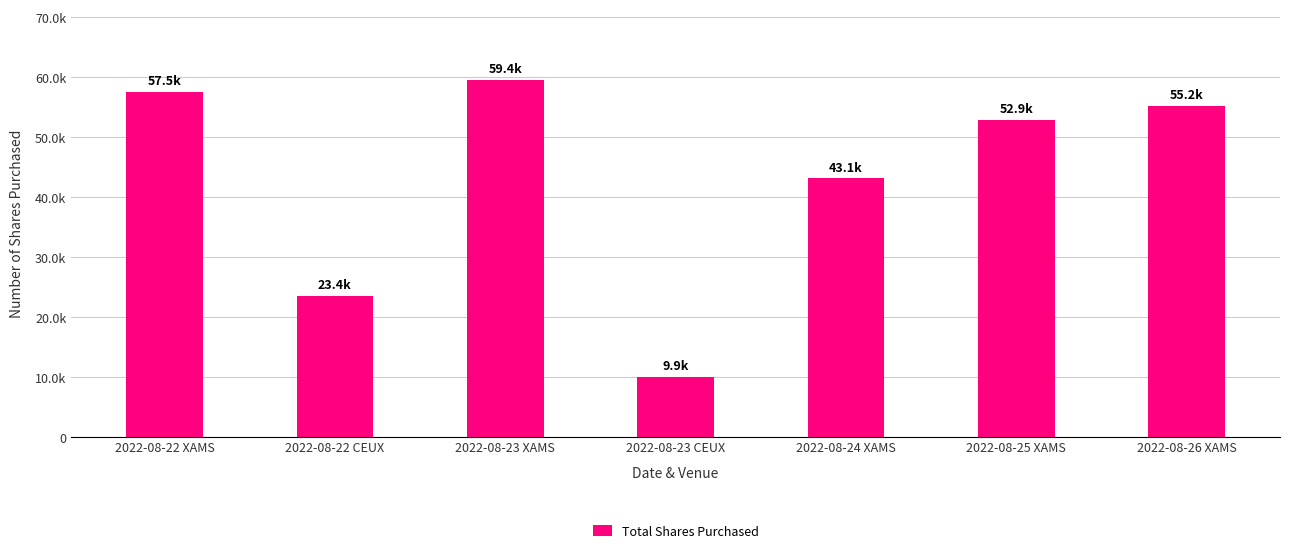

How many series are shown in this chart?

1